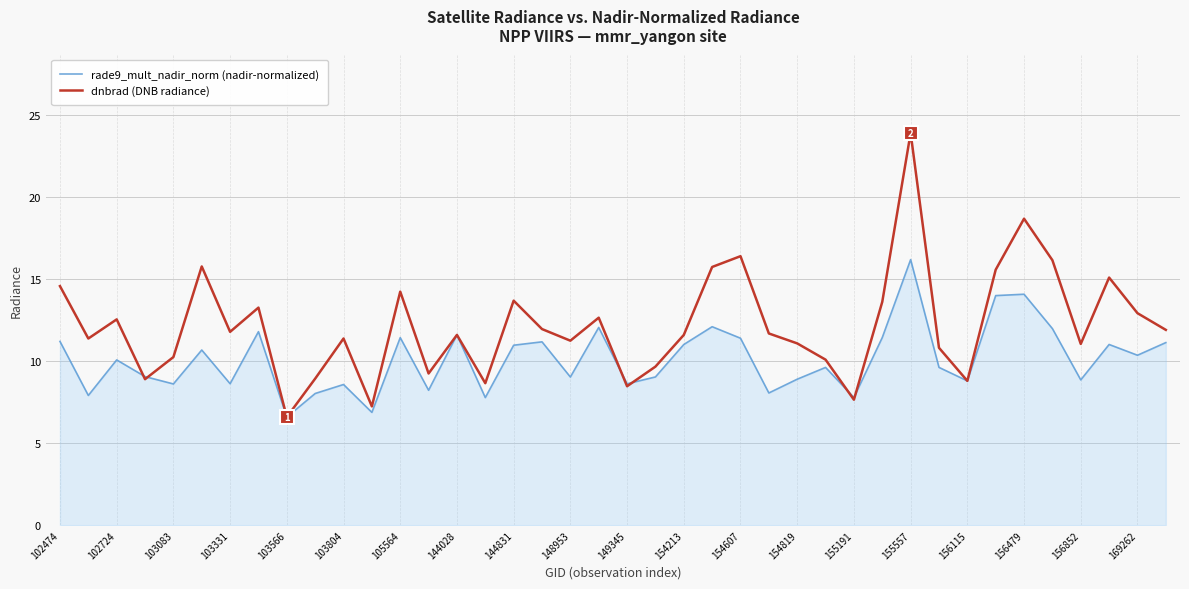

What is the sum of all dnbrad (DNB radiance) values?

486.5